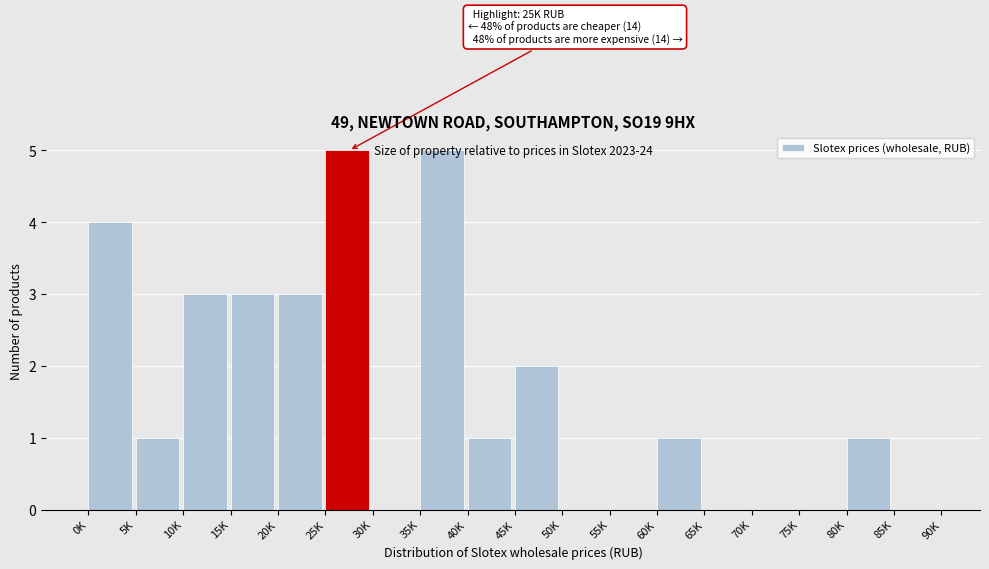

What is the sum of all values?

29